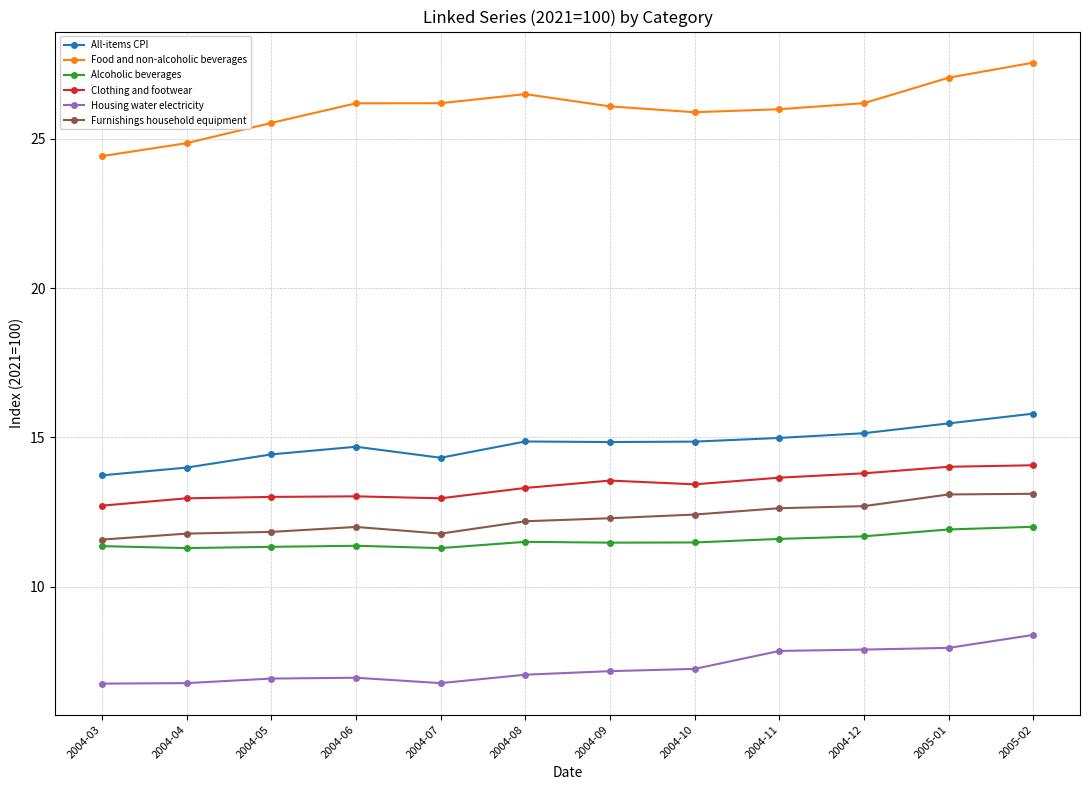

What is the average value of the Alcoholic beverages series?

11.5